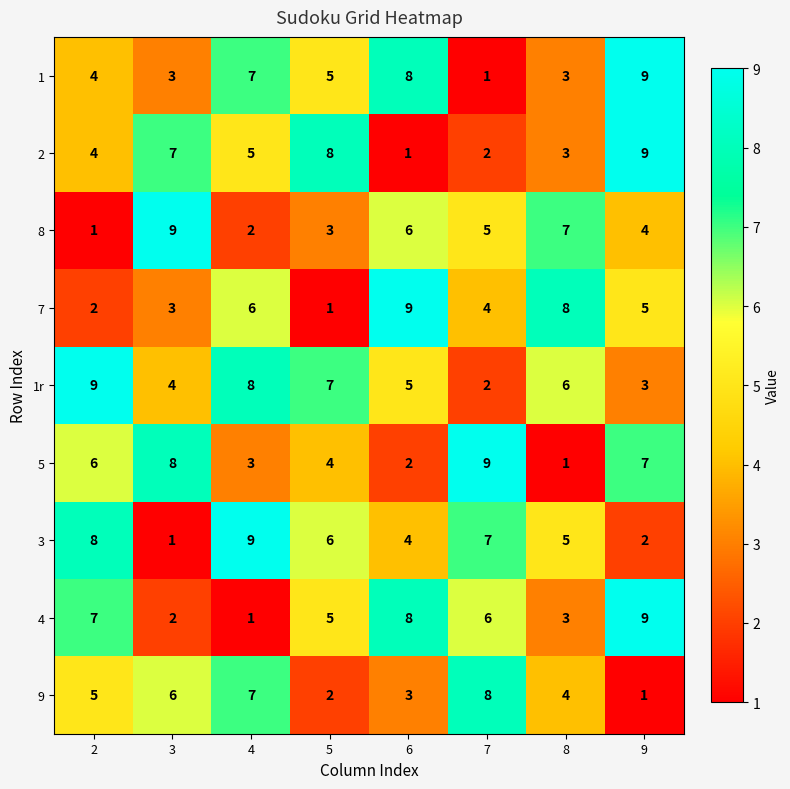

True or false: 1 has a value of 5 at 9.

False